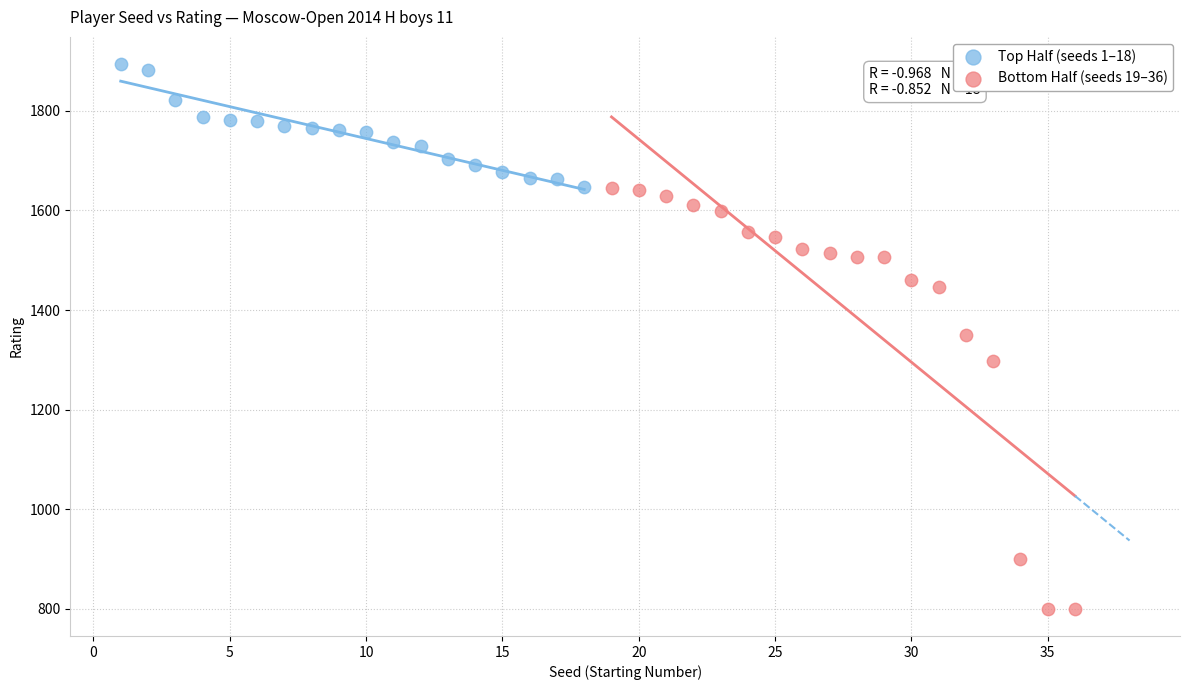

Which series contains the lowest Y value?

Bottom Half (seeds 19–36)